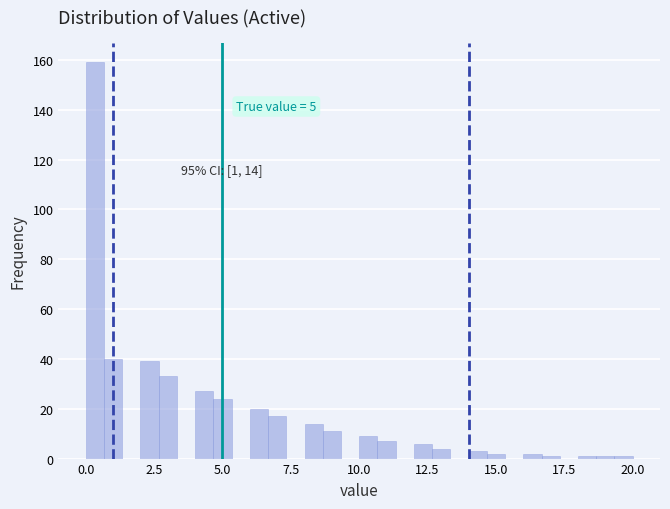

Read against the x-axis, roughly where is the centre of the tallest bar?

0.5